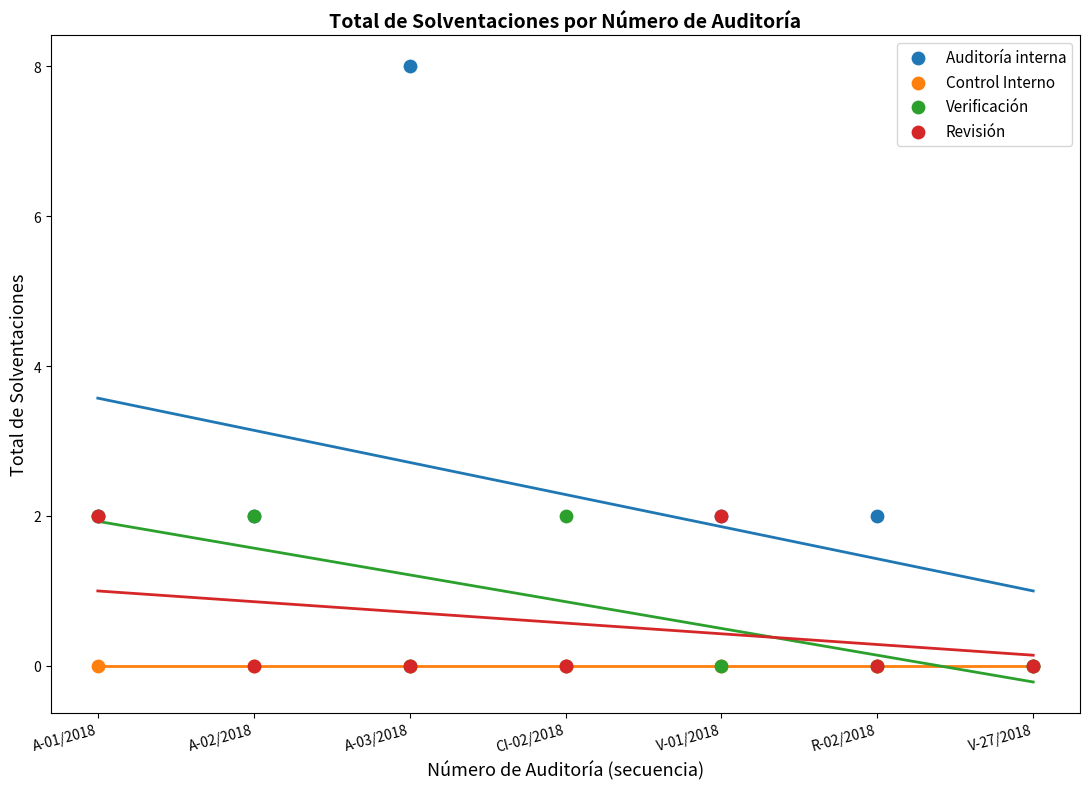

What are all the series names shown in the legend?

Auditoría interna, Control Interno, Verificación, Revisión